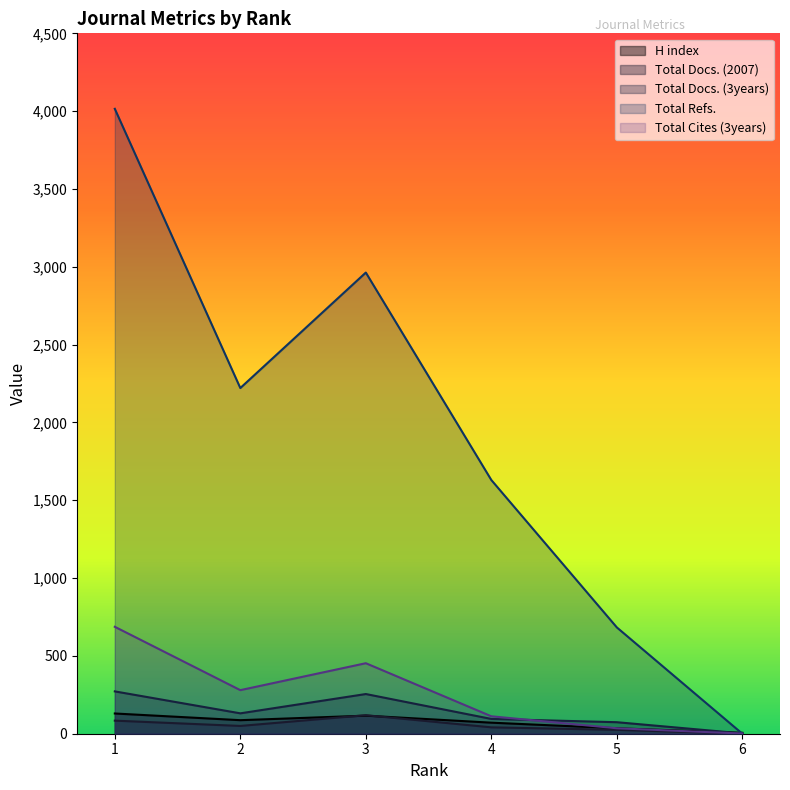

Is it true that Total Docs. (2007) equals 8 at 5?

False